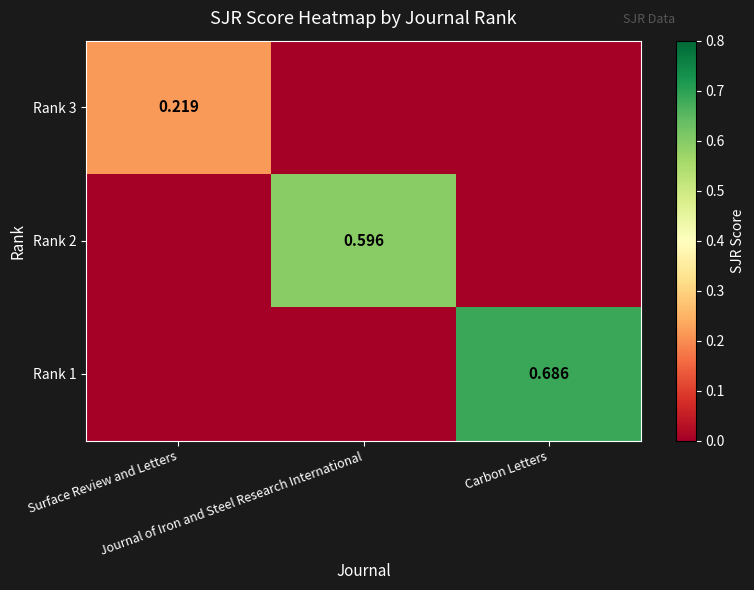

What is the difference between the highest and lowest values at Carbon Letters?

0.7